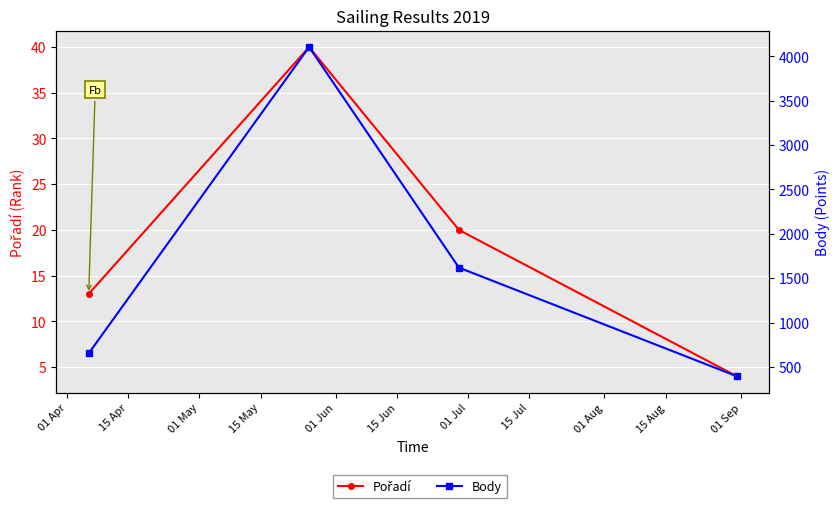

True or false: Pořadí and Body intersect in this chart.

False